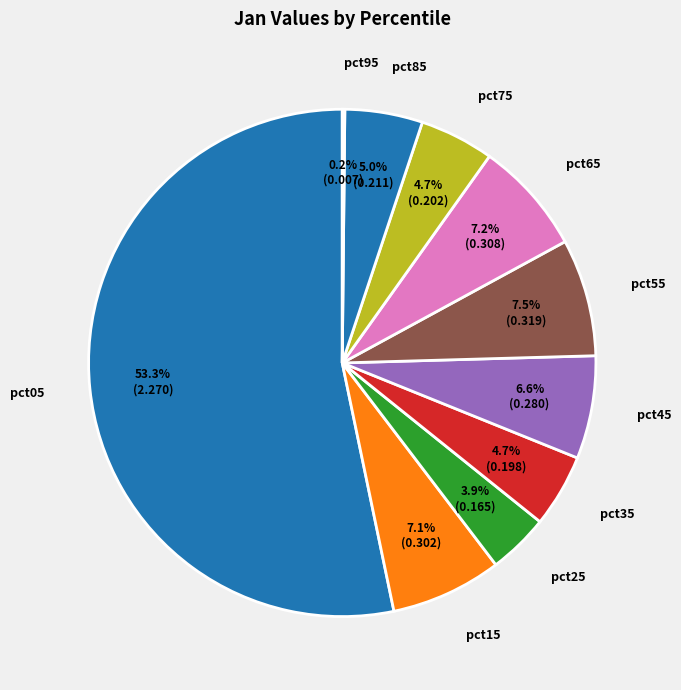

What is the smallest slice in the pie chart?

pct95